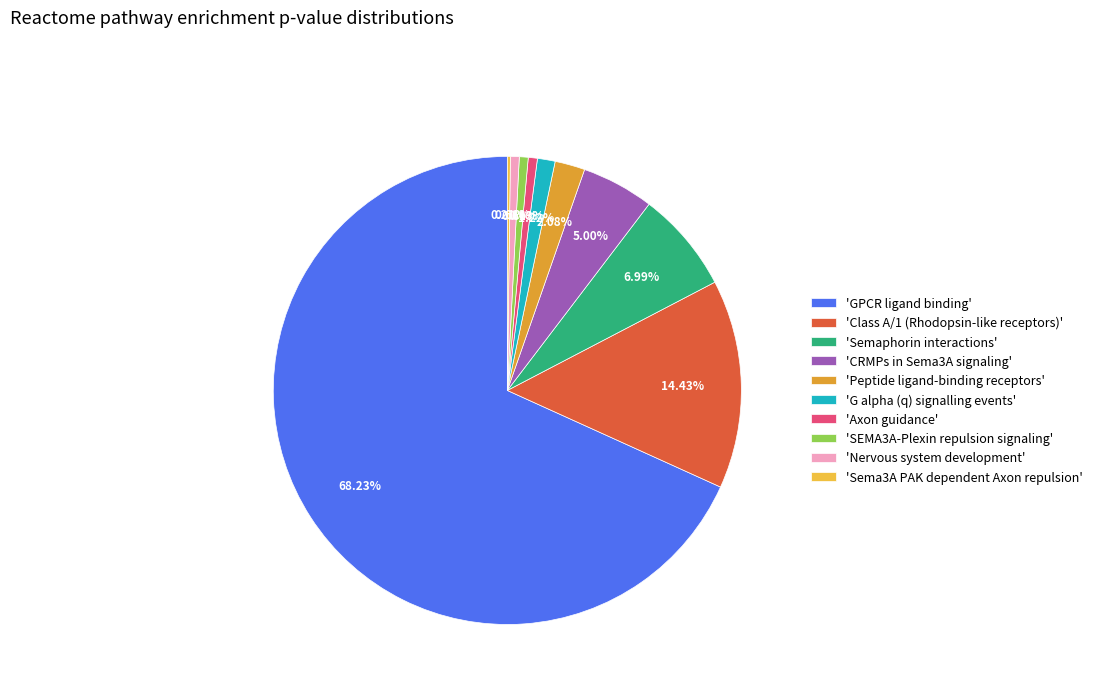

Is there any slice that represents more than half of the pie?

Yes